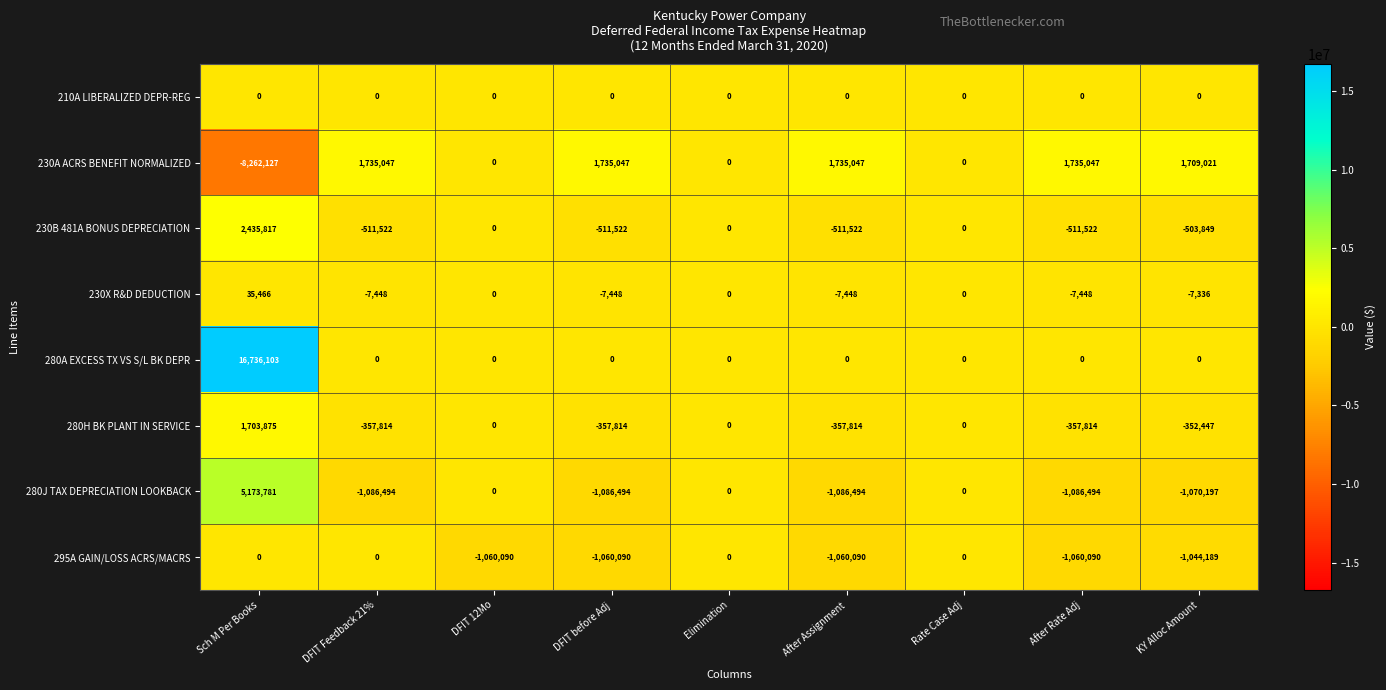

Which series has the widest spread of values?

280A EXCESS TX VS S/L BK DEPR